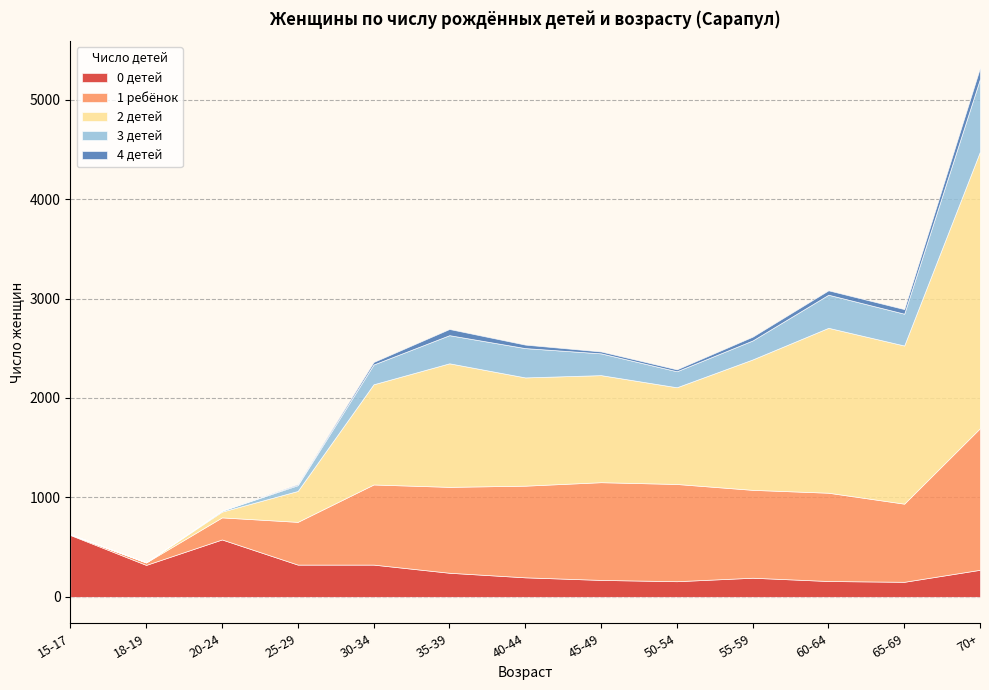

How many intersections are there between 1 ребёнок and 2 детей?

3